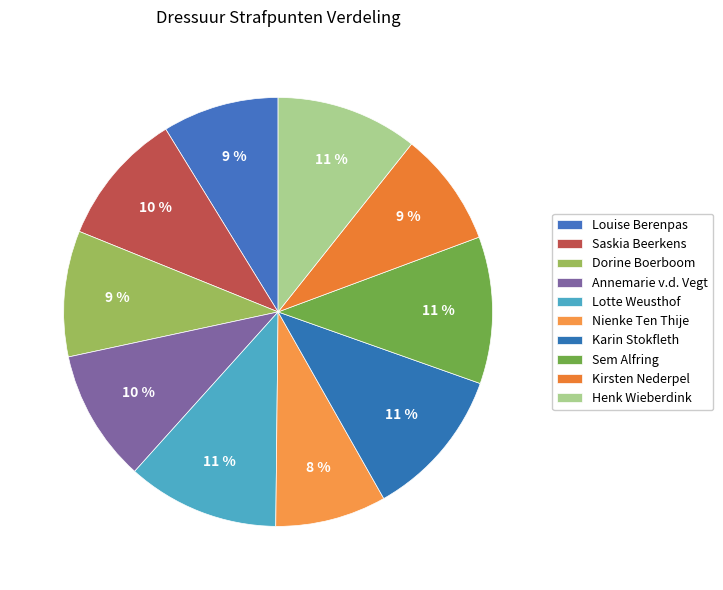

What percentage is the Saskia Beerkens slice, to the nearest percent?

10%